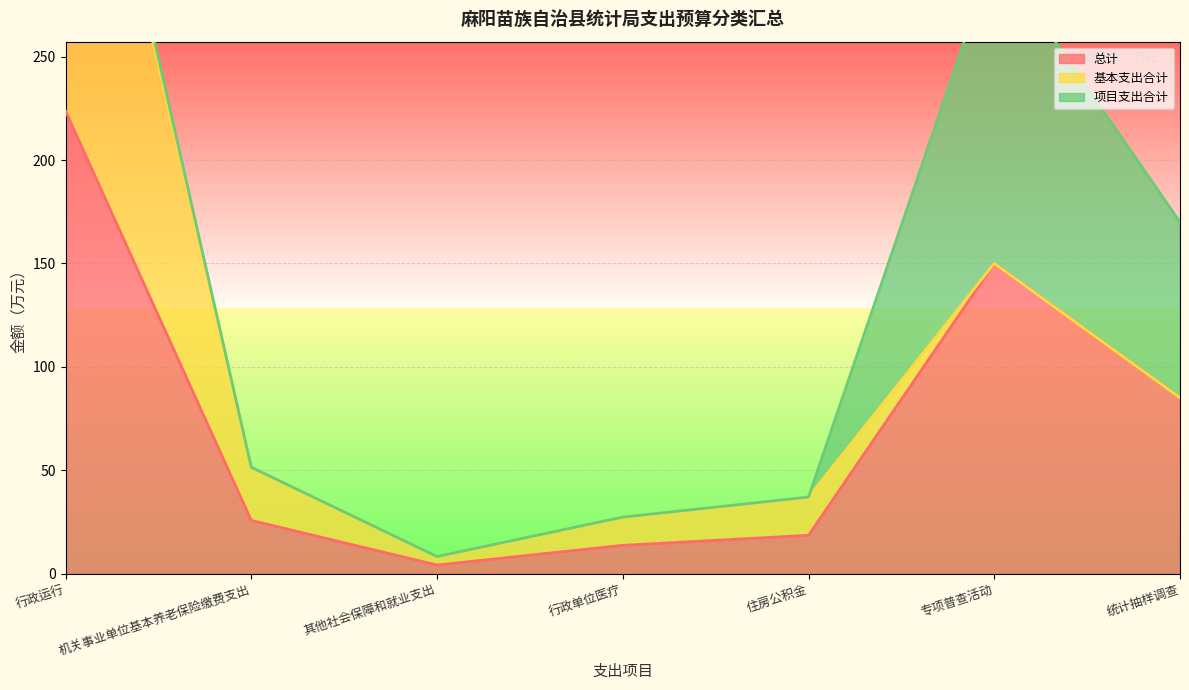

True or false: 总计 has a value of 223.7 at 行政运行.

True